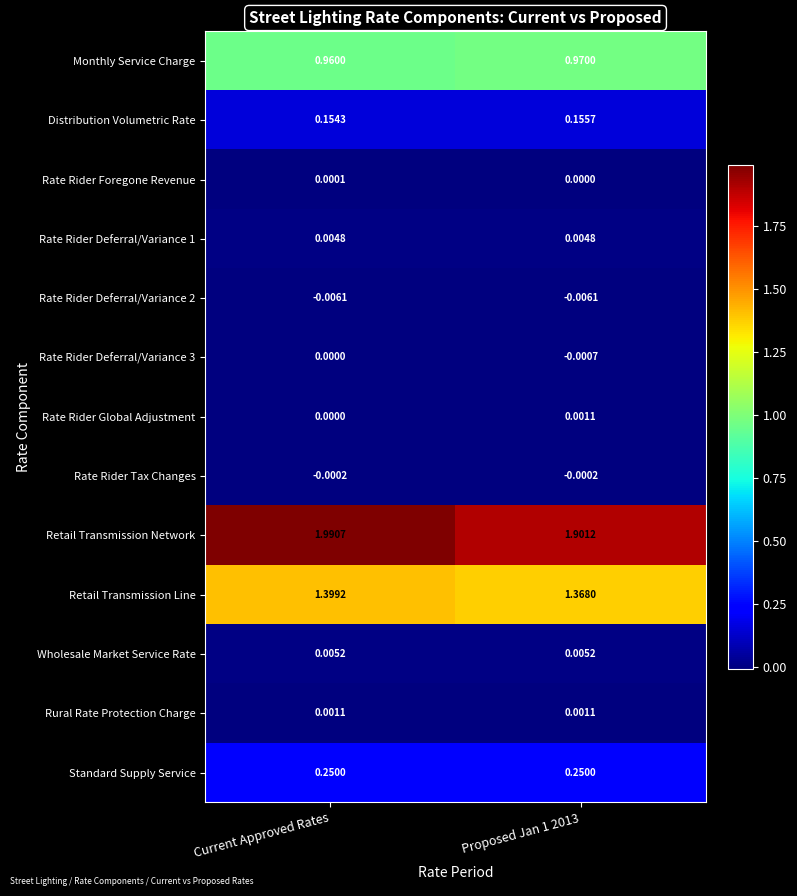

At which category is the sum across all series the highest?

Current Approved Rates